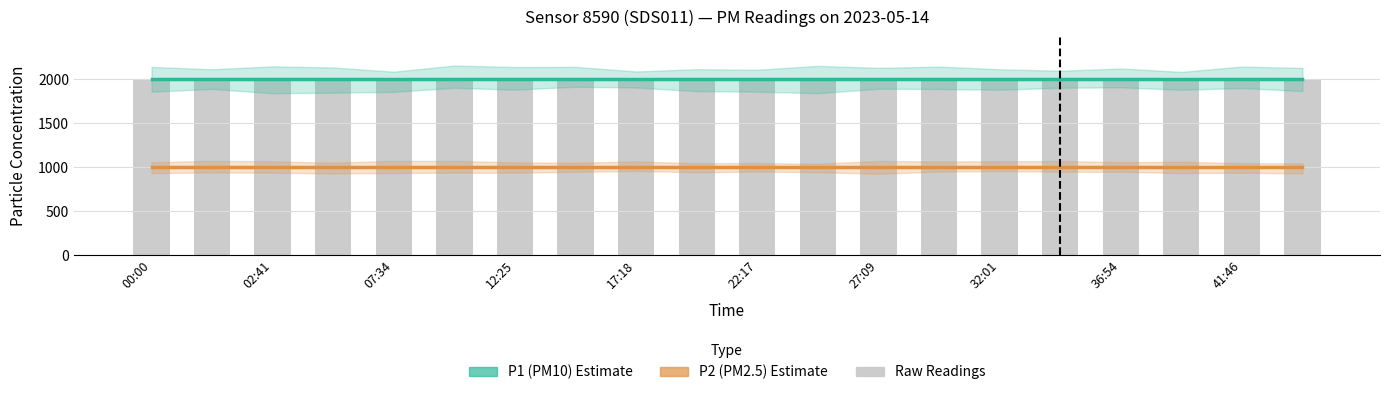

How many data points does each series have?

20